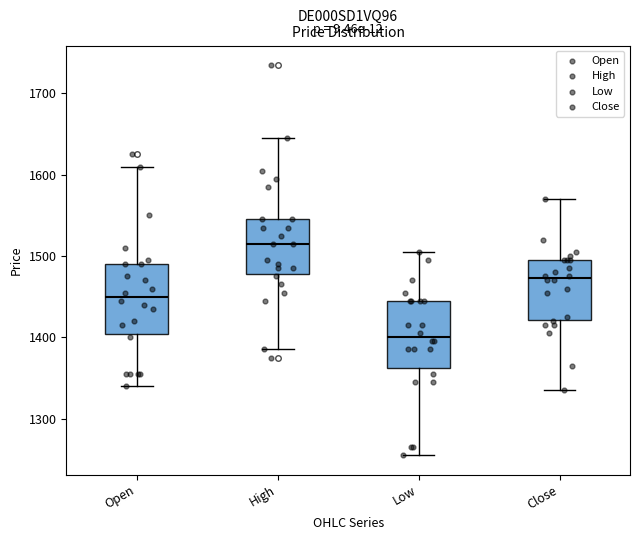

Reading left to right, read every box against the y-axis: the position of its median line, the range the box covers, and the ends of its whiskers. The values are not printed on the chart, so give them approximately, as read against the axis.

Open: median 1450, box 1400 to 1490, whiskers 1340 to 1610
High: median 1520, box 1480 to 1550, whiskers 1390 to 1650
Low: median 1400, box 1360 to 1450, whiskers 1260 to 1510
Close: median 1470, box 1420 to 1500, whiskers 1340 to 1570